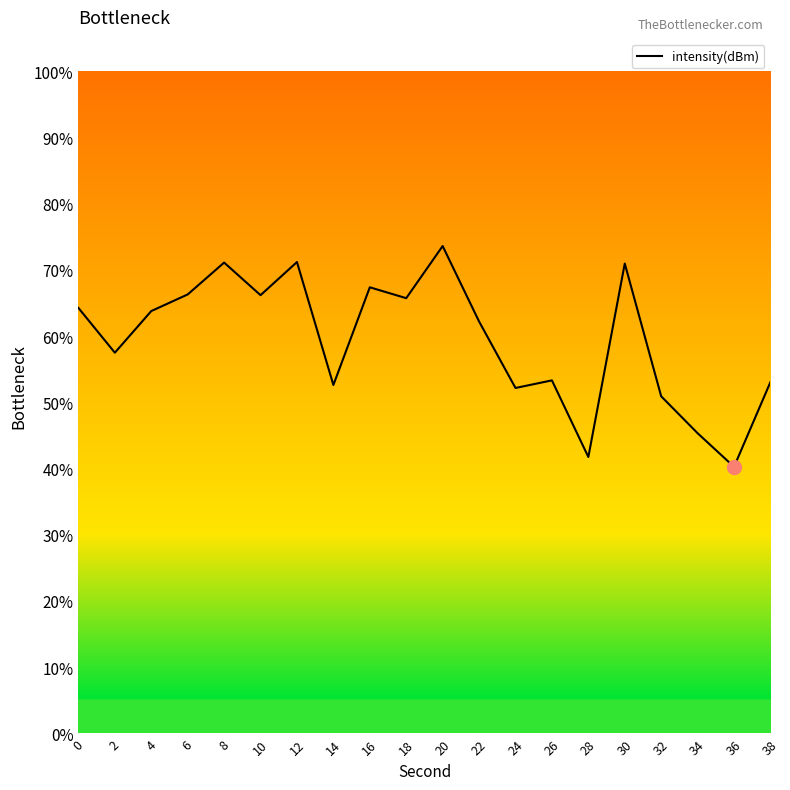

Which category has the highest value across all series?

20